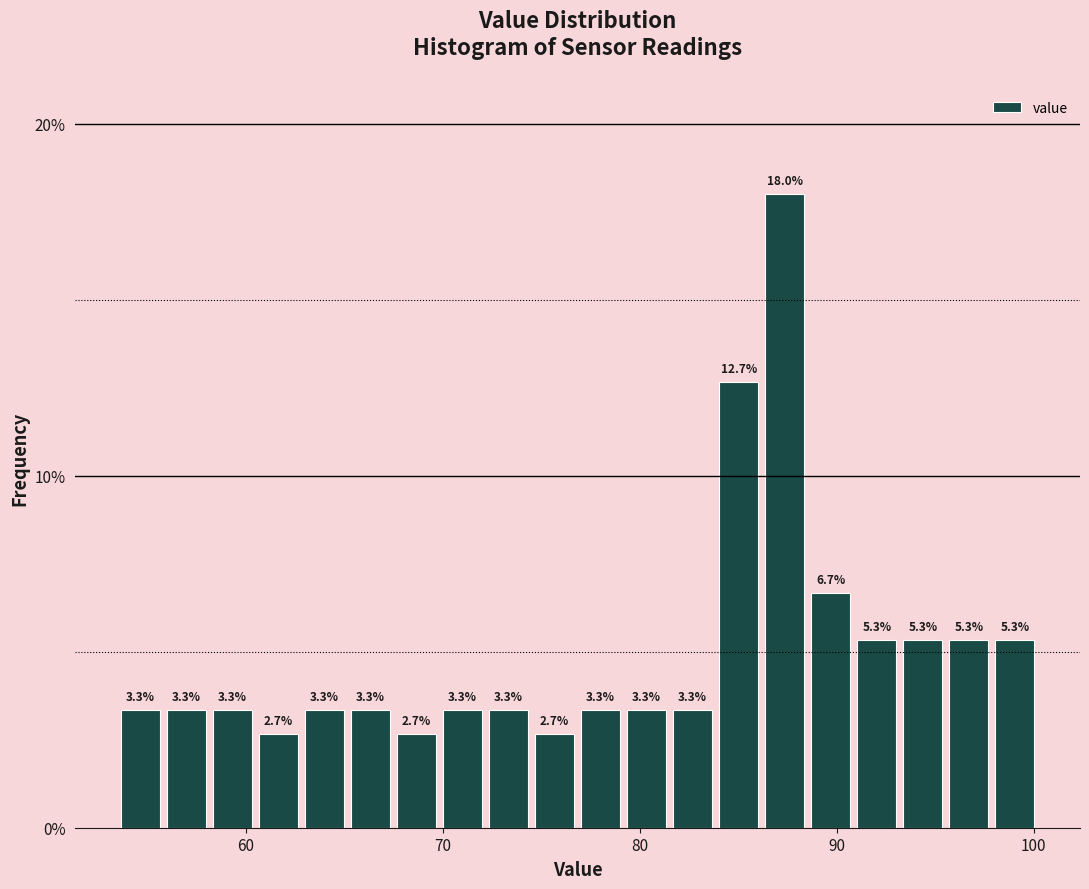

Around what value on the x-axis is the tallest bar? Give the approximate position of its centre, as read against the axis.

87